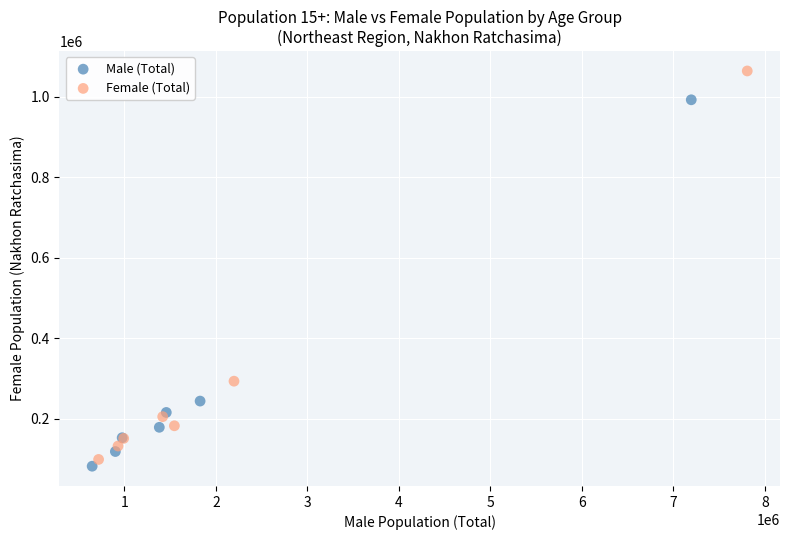

Which series has the widest spread of Y values?

Female (Total)